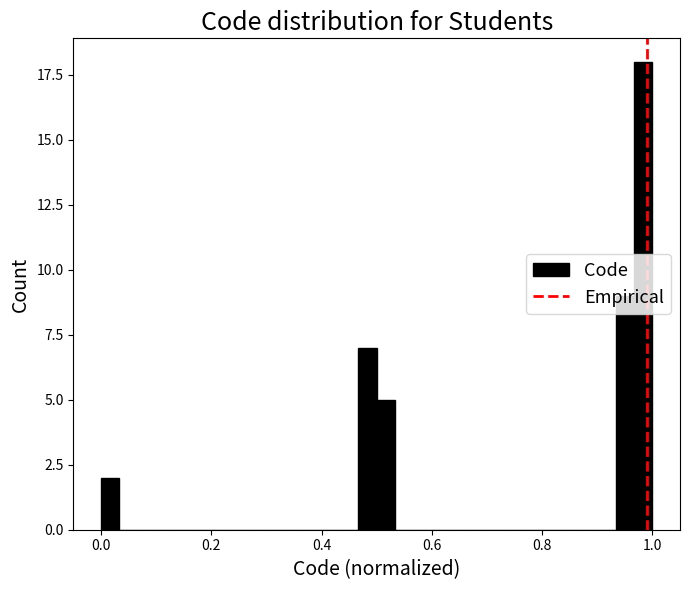

Around what value on the x-axis is the tallest bar? Give the approximate position of its centre, as read against the axis.

0.98